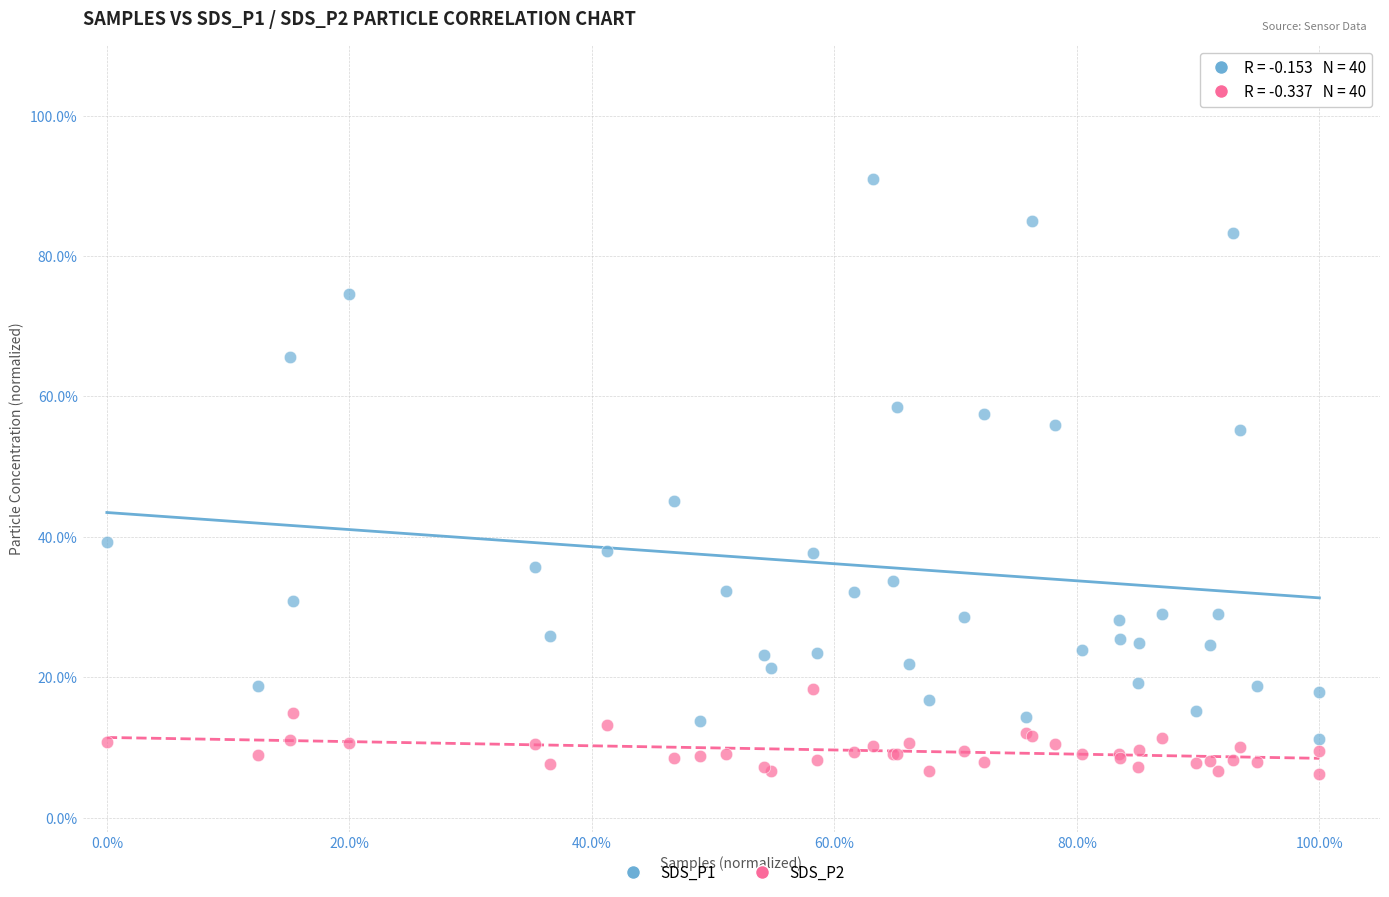

What are all the series names shown in the legend?

SDS_P1, SDS_P2